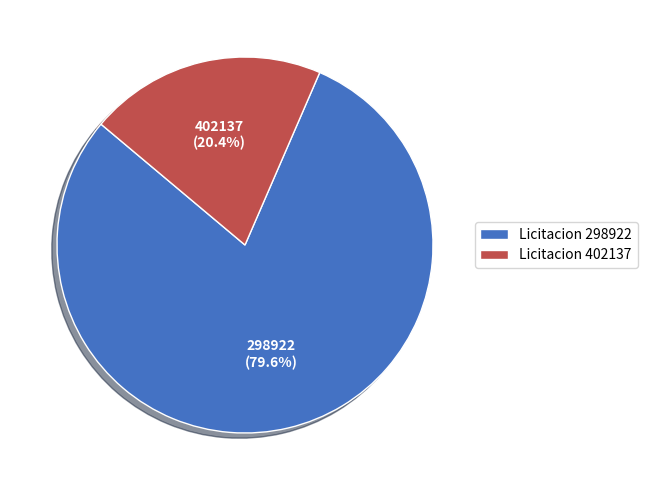

To the nearest percent, what is the difference between the largest and smallest slice percentages?

59%